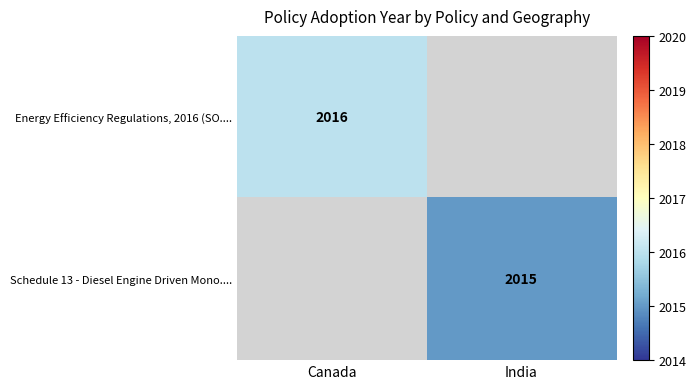

Is it true that Schedule 13 - Diesel Engine Driven Mono.... equals 651 at India?

False